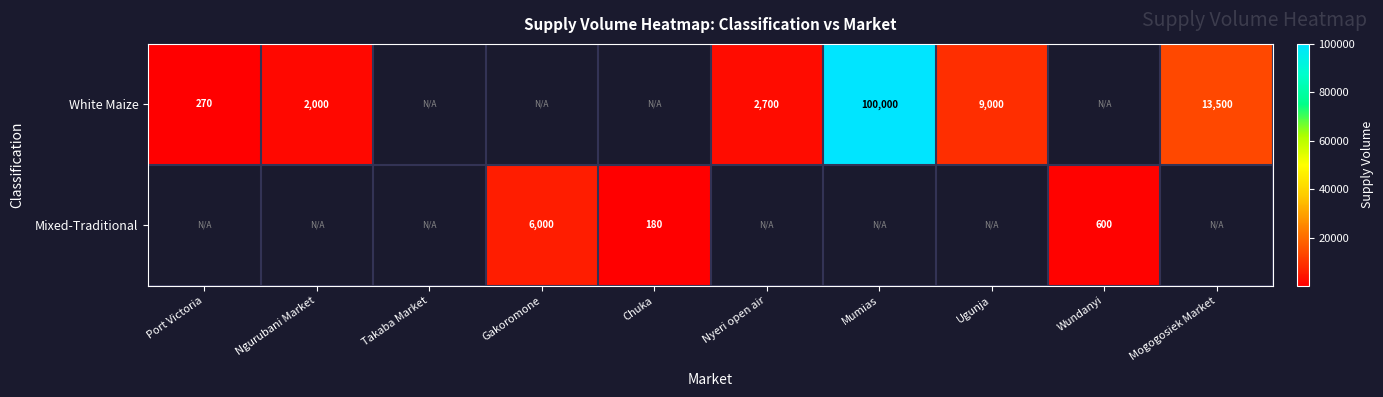

Is the value of White Maize at Mumias greater than the value of Mixed-Traditional at Chuka?

Yes